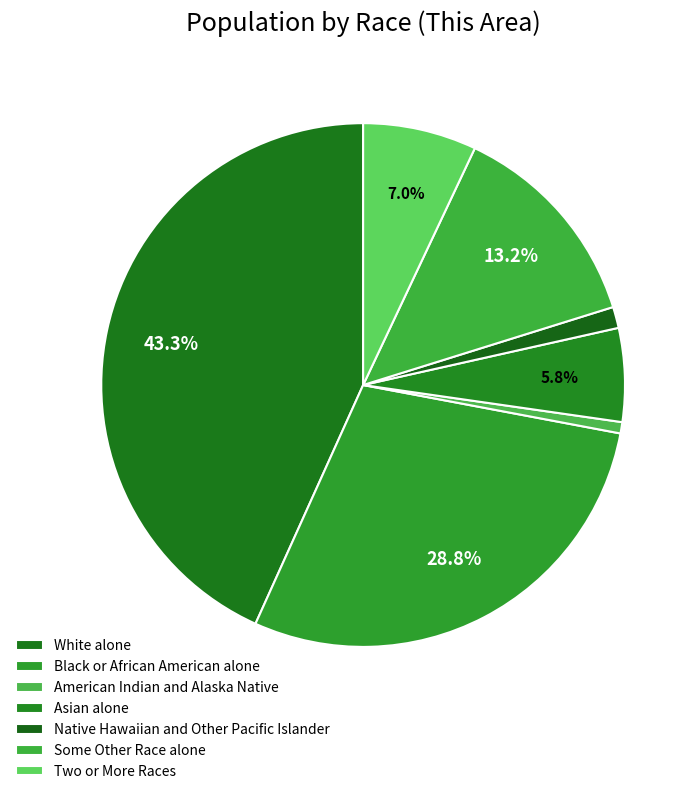

Which slice is the largest?

White alone